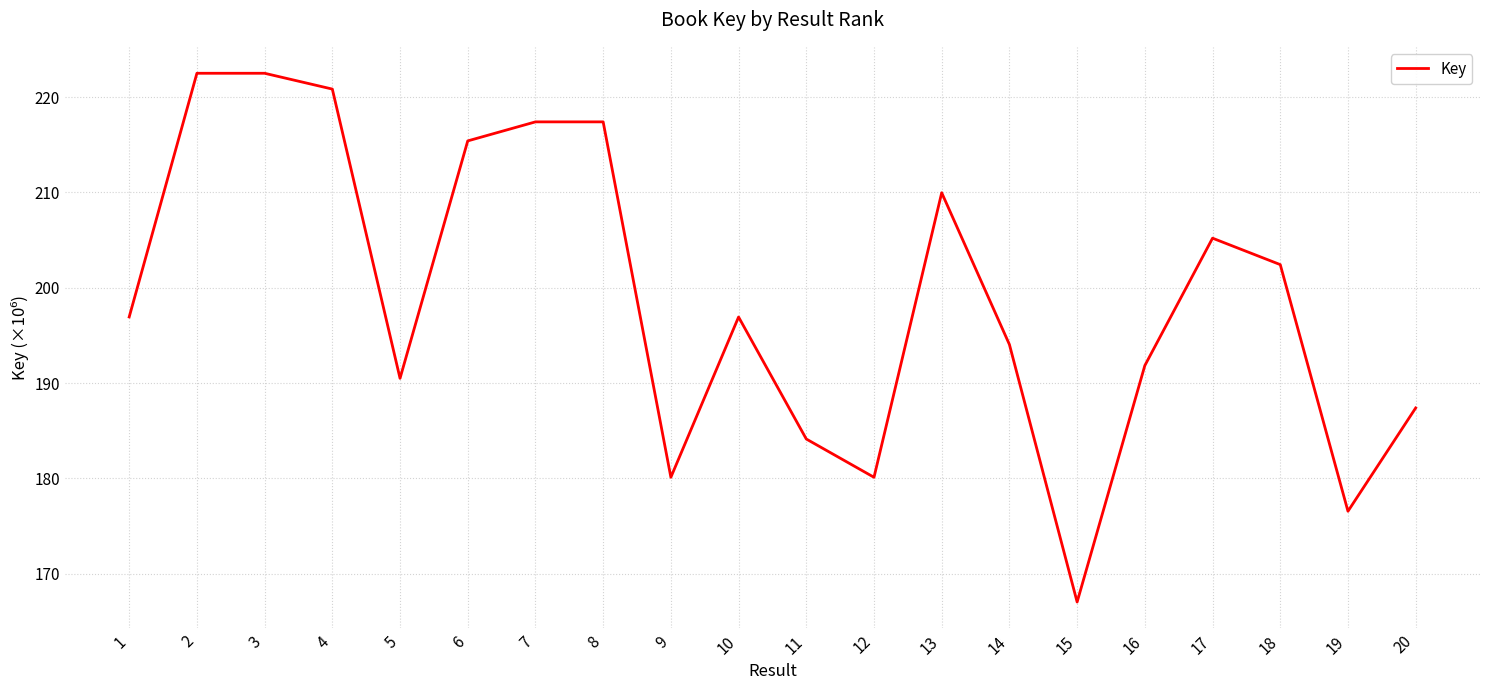

What is the minimum value shown in the chart?

167.0